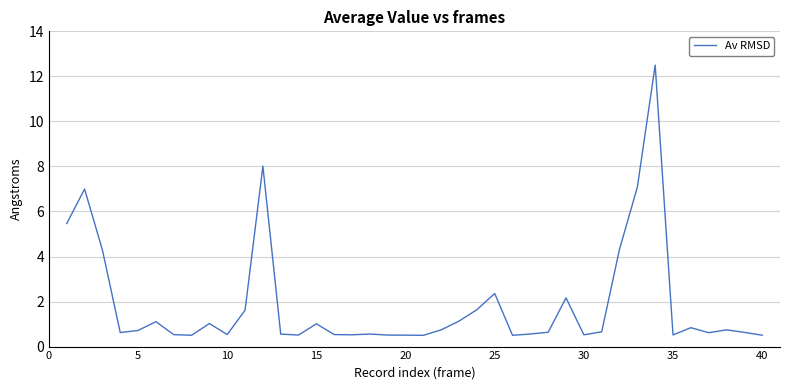

What is the smallest value displayed?

0.5